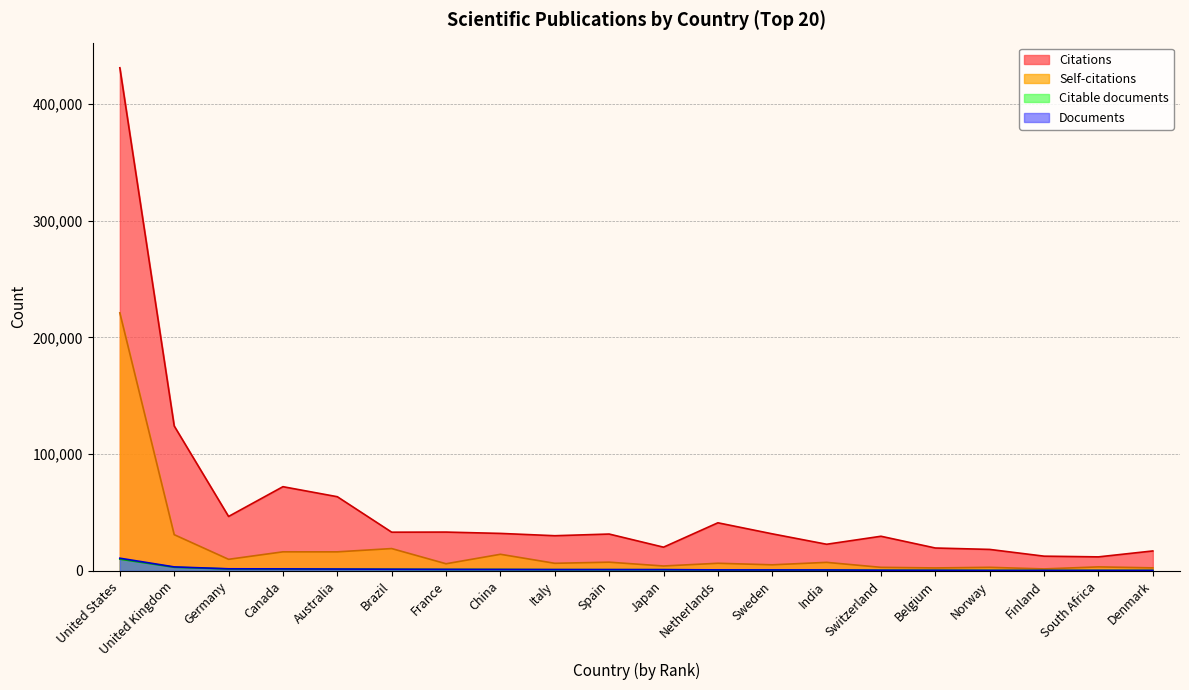

What are all the series names shown in the legend?

Citations, Self-citations, Citable documents, Documents